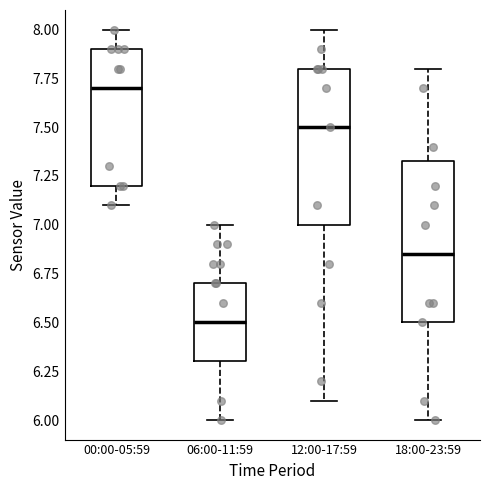

Reading left to right, transcribe this box plot: for each box, give where its median line is, the range the box spans, and where its two whiskers end, as read against the y-axis. The values are not printed on the chart, so give them approximately, as read against the axis.

00:00-05:59: median 7.70, box 7.20 to 7.90, whiskers 7.10 to 8.00
06:00-11:59: median 6.50, box 6.30 to 6.70, whiskers 6.00 to 7.00
12:00-17:59: median 7.50, box 7.00 to 7.80, whiskers 6.10 to 8.00
18:00-23:59: median 6.85, box 6.50 to 7.35, whiskers 6.00 to 7.80